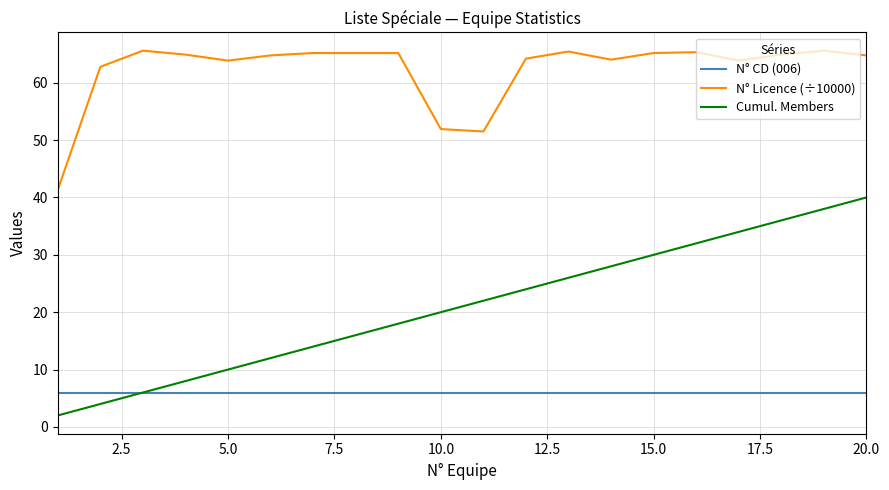

Which series has the largest total across all categories?

N° Licence (÷10000)